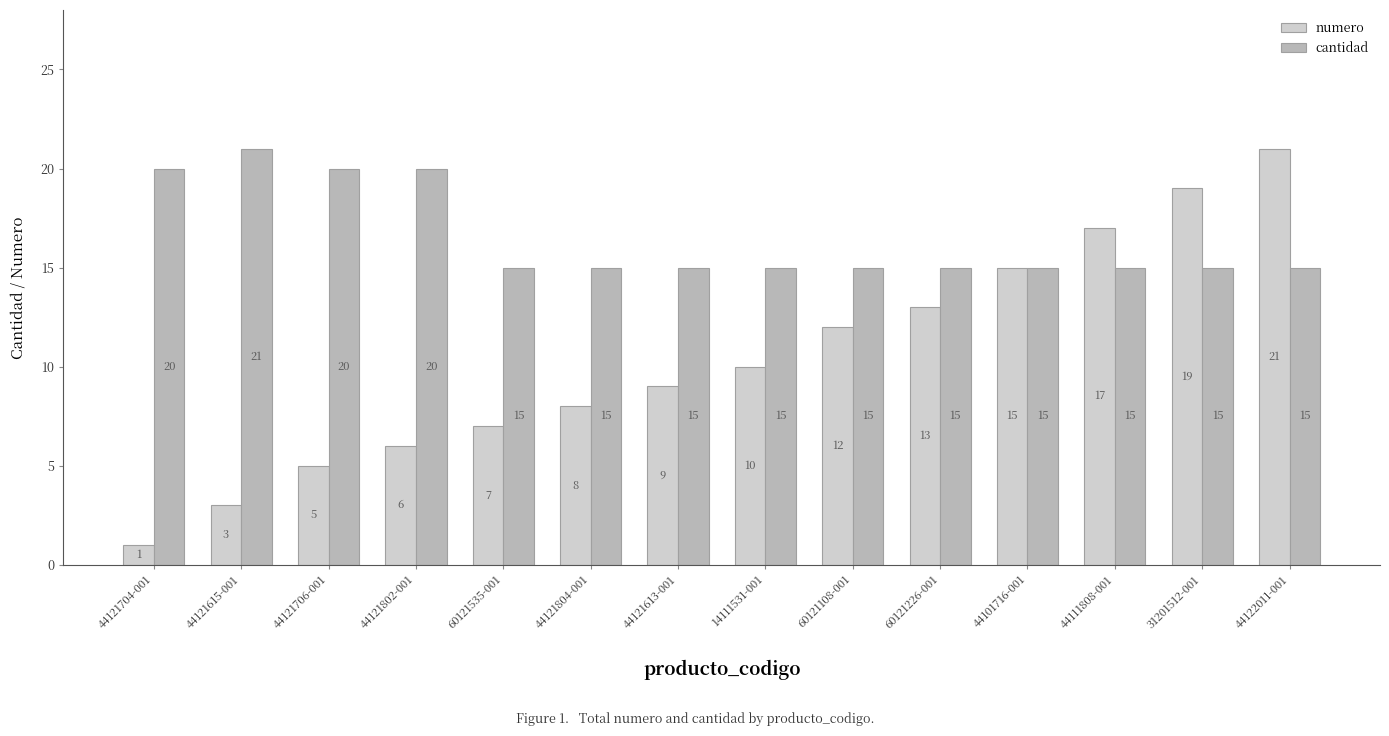

Are the bars horizontal?

No